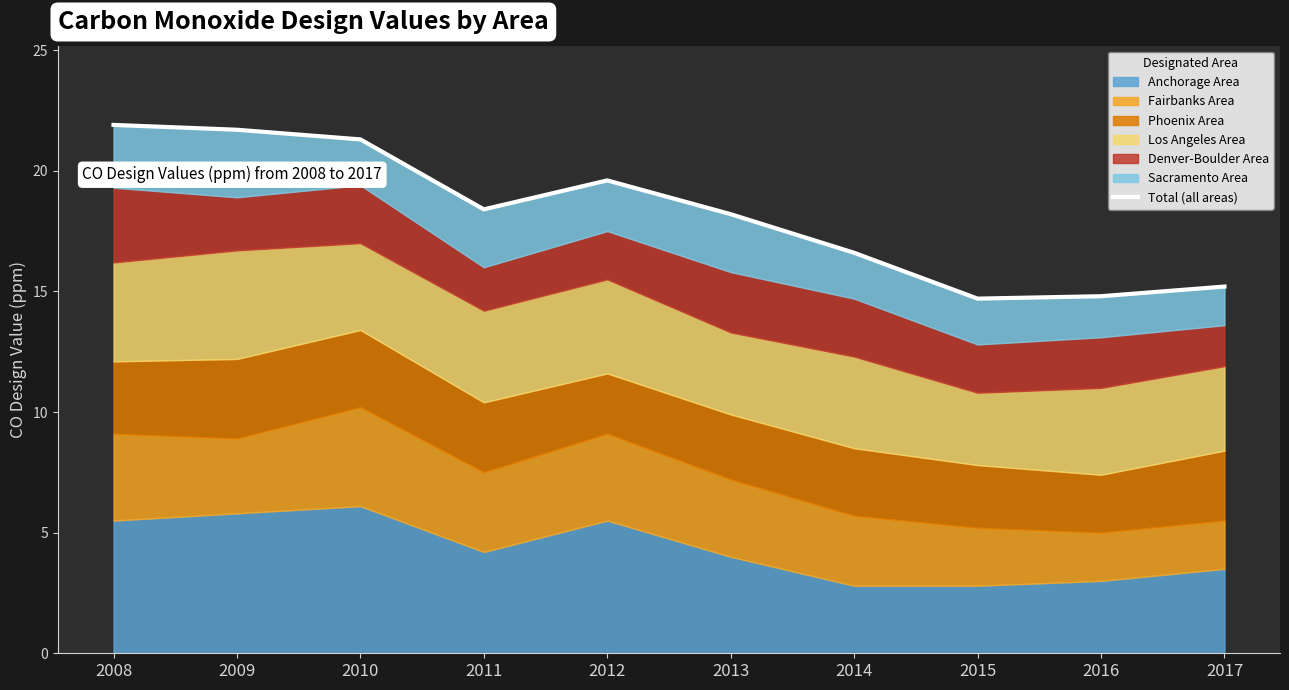

Which has a higher value, 2014 or 2013?

2013